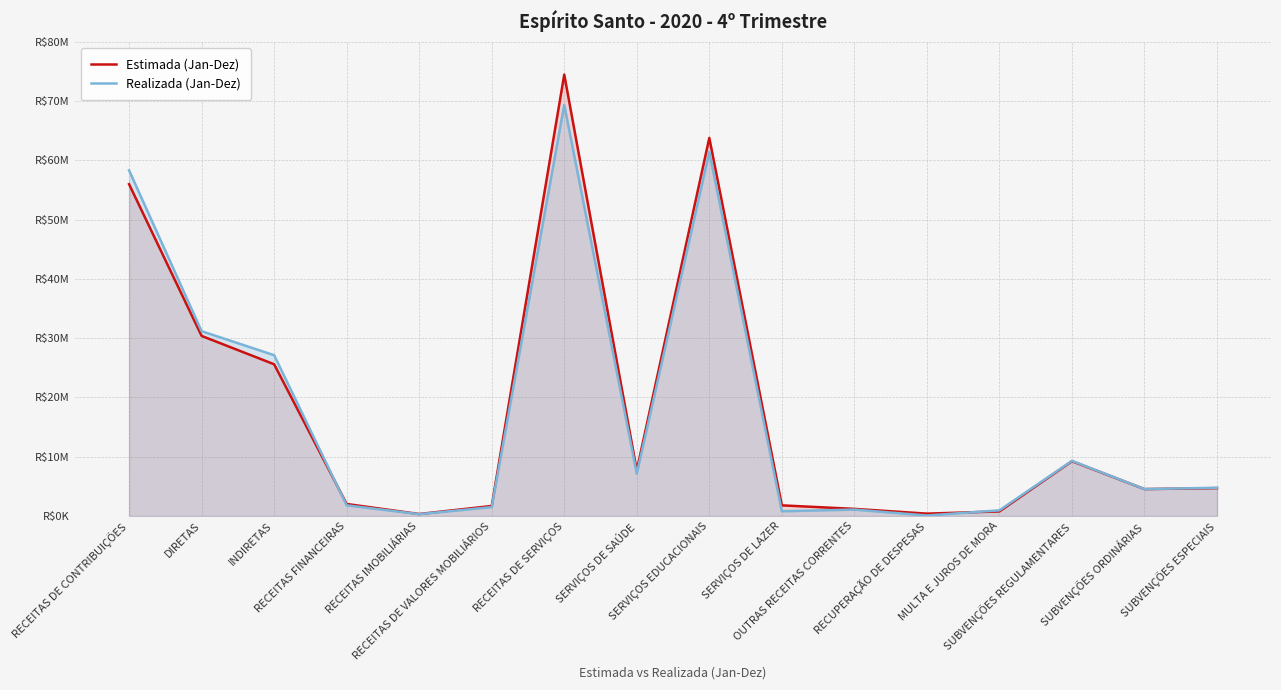

True or false: Estimada (Jan-Dez) has a value of 2782039.8 at SERVIÇOS DE LAZER.

False